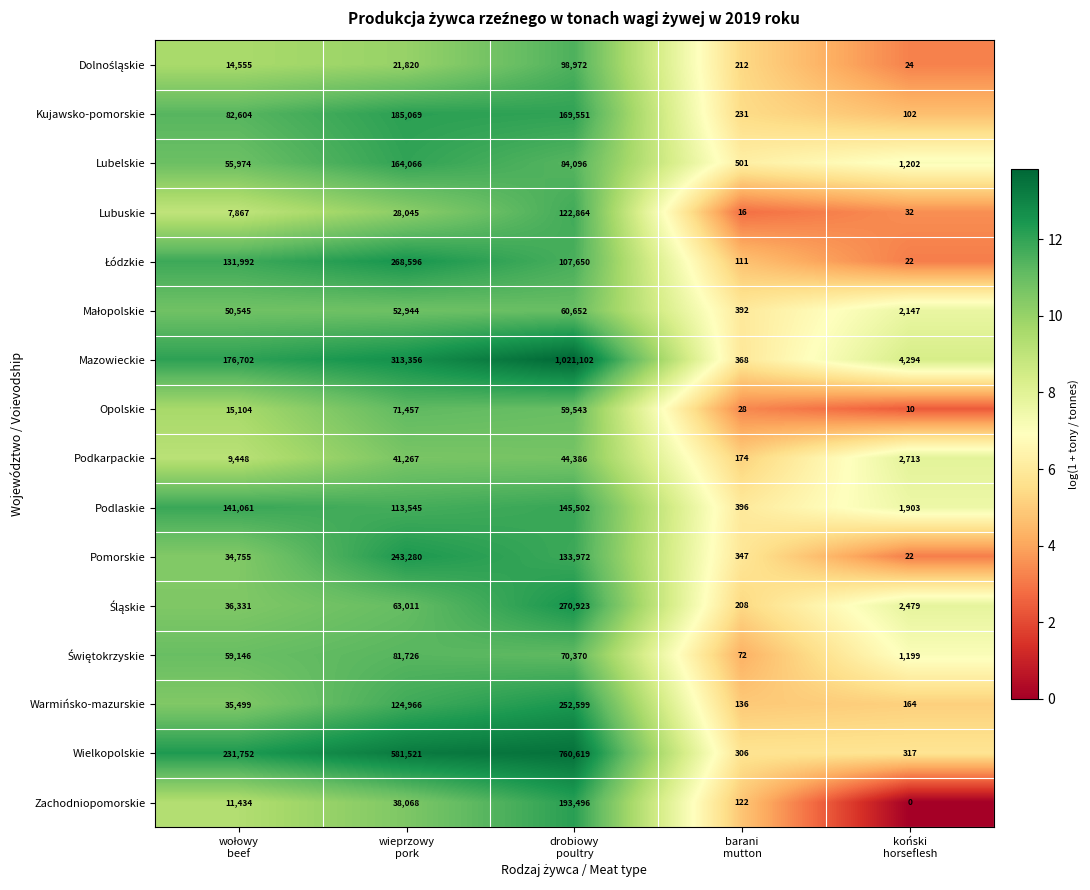

How many series are shown in this chart?

16